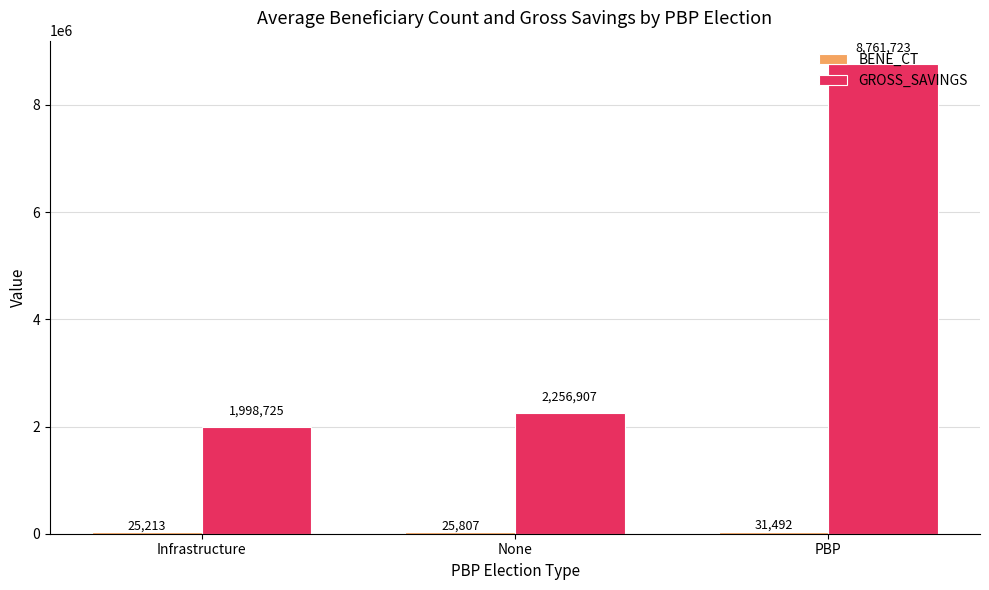

What is the maximum value for GROSS_SAVINGS?

8761723.5